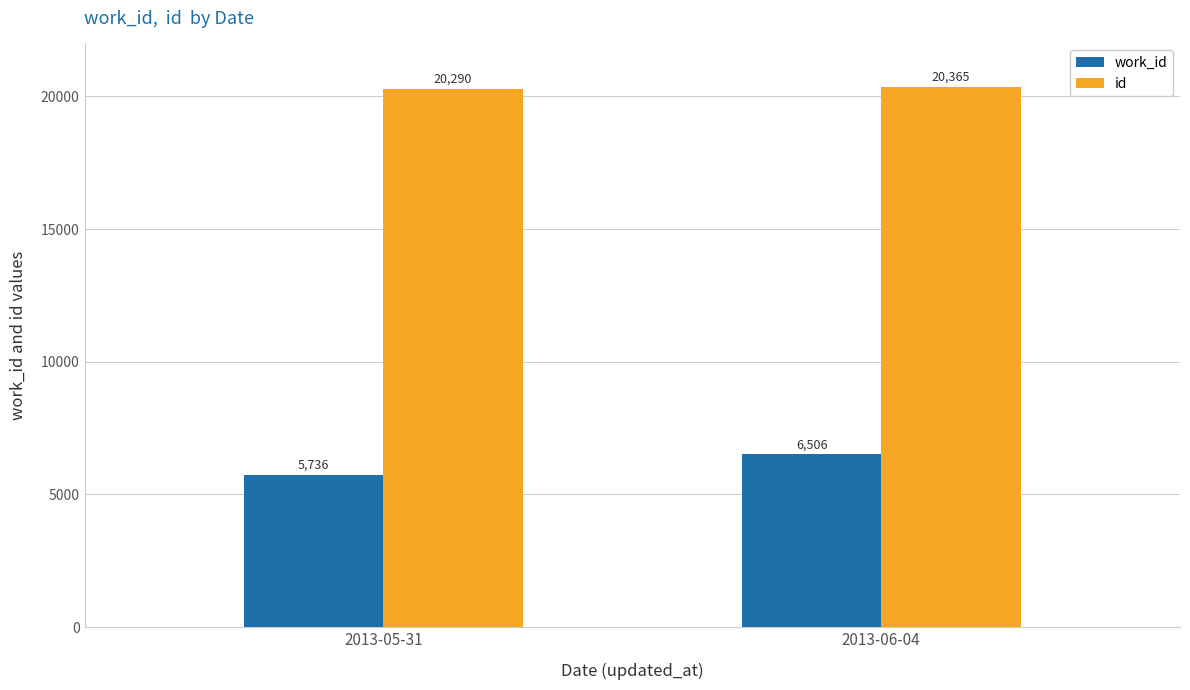

Rank the categories by id value from lowest to highest.

2013-05-31, 2013-06-04